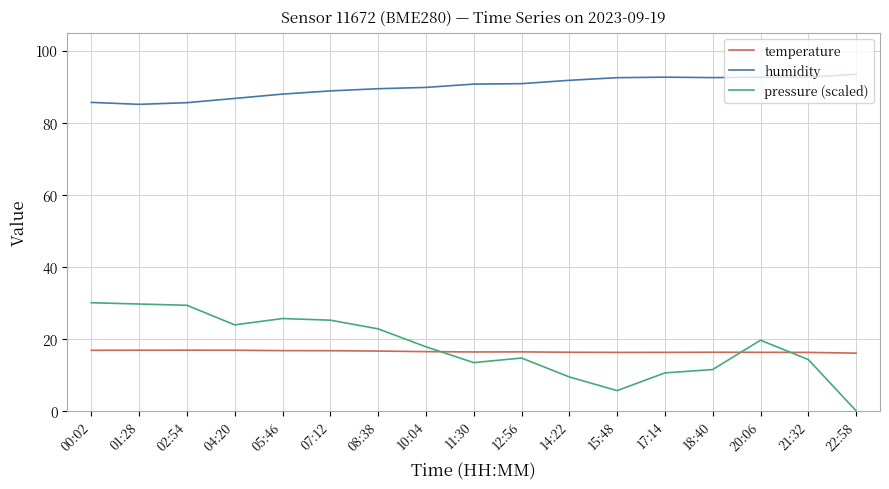

Between 10:04 and 12:56, which series saw the biggest shift?

pressure (scaled)